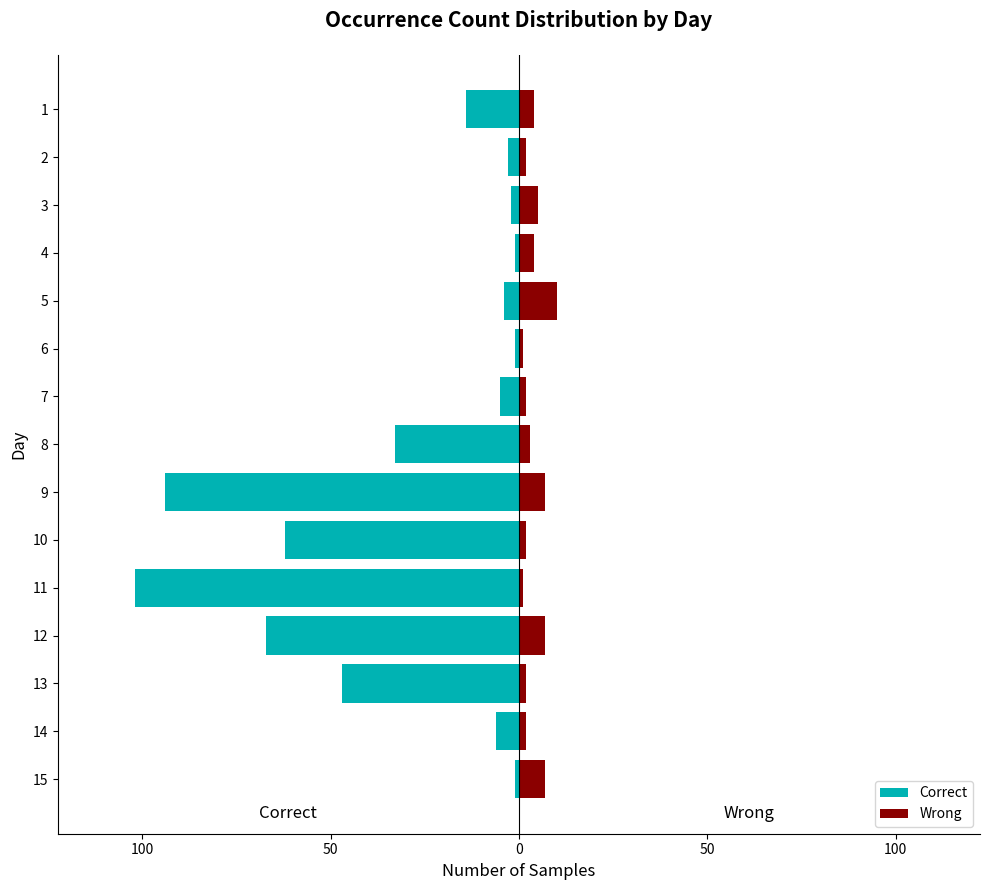

How many data points in Correct are less than -6?

7